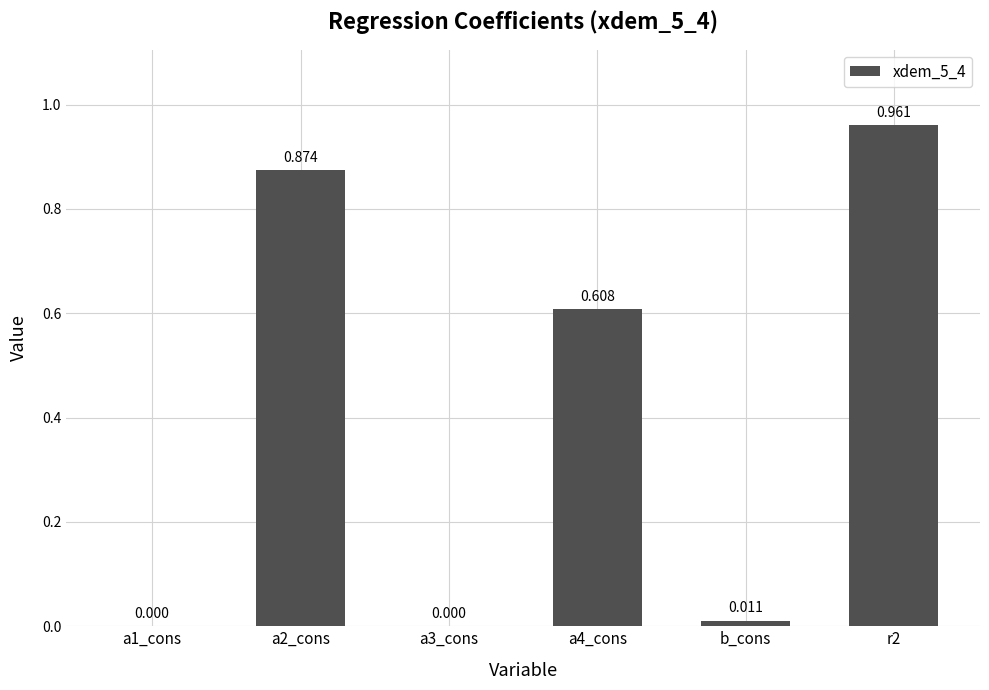

List the labels in order of value, largest first.

r2, a2_cons, a4_cons, b_cons, a1_cons, a3_cons